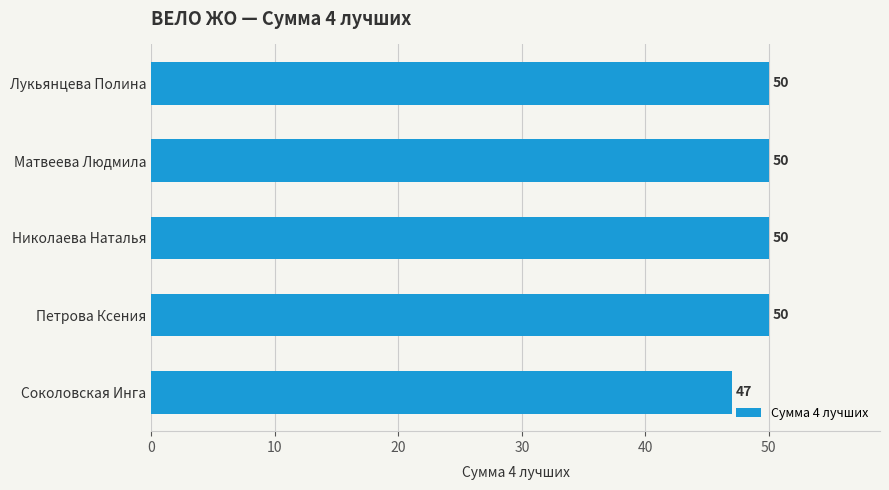

What is the greatest value displayed?

50